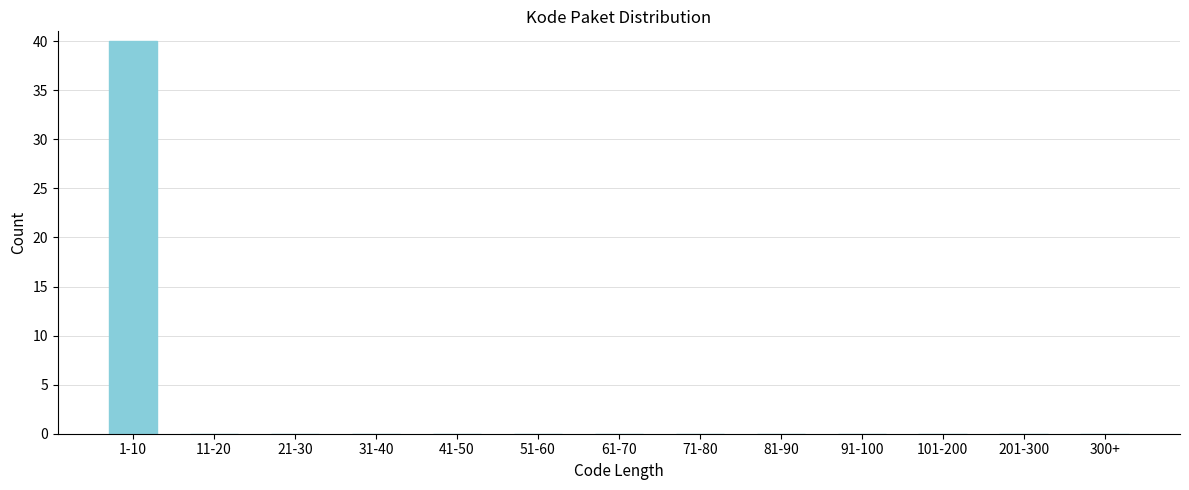

Reading left to right, list all the values displayed in this chart.

1-10=40	11-20=0	21-30=0	31-40=0	41-50=0	51-60=0	61-70=0	71-80=0	81-90=0	91-100=0	101-200=0	201-300=0	300+=0